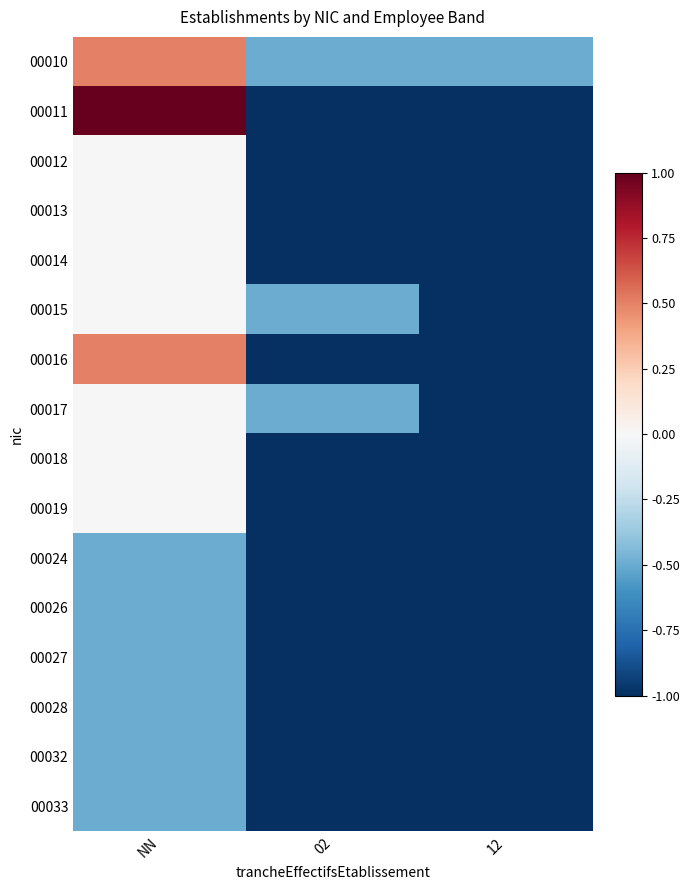

What is the spread (max minus min) of values at NN?

1.5